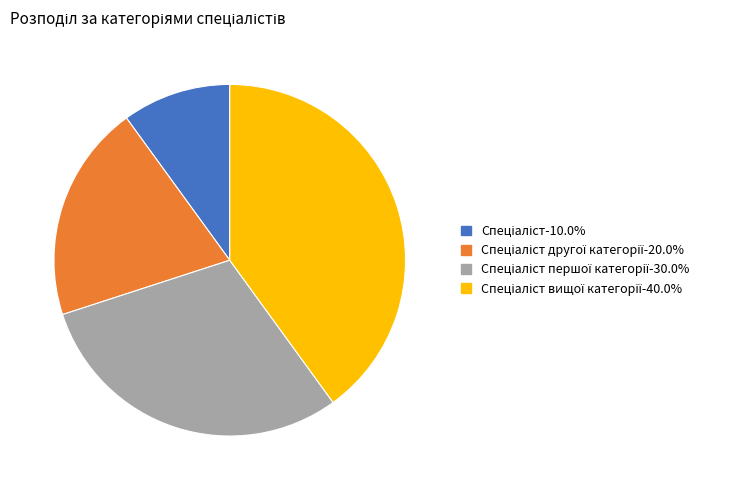

How many segments does this pie chart have?

4